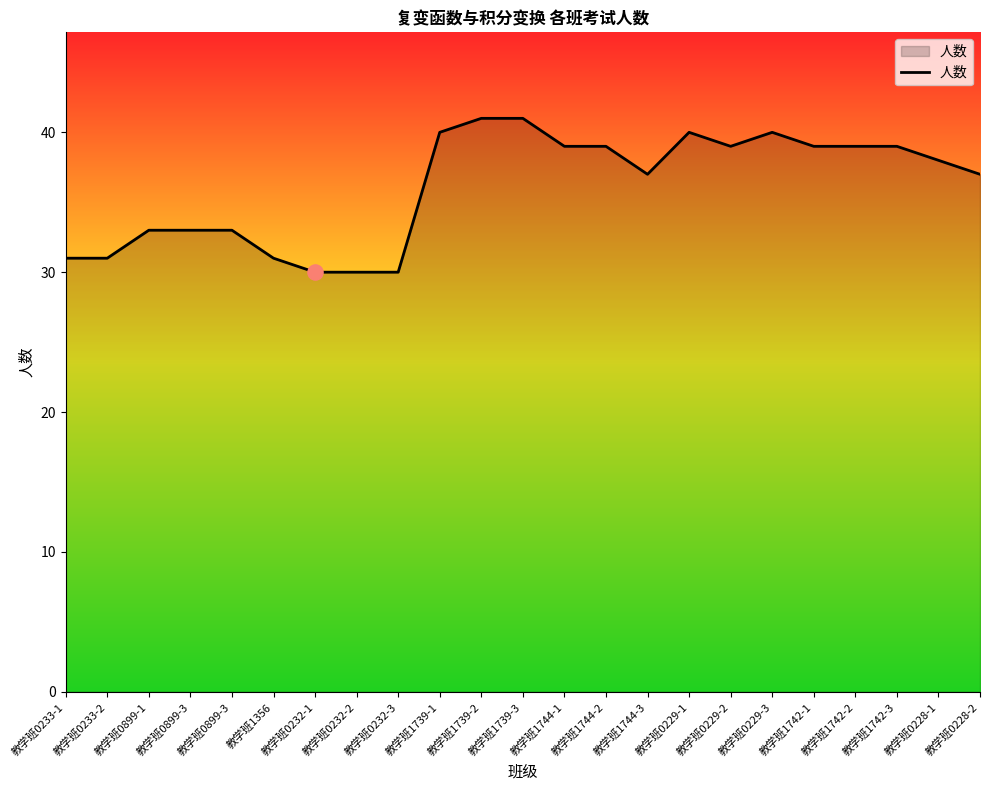

Which has a higher value, 教学班1742-1 or 教学班0899-3?

教学班1742-1